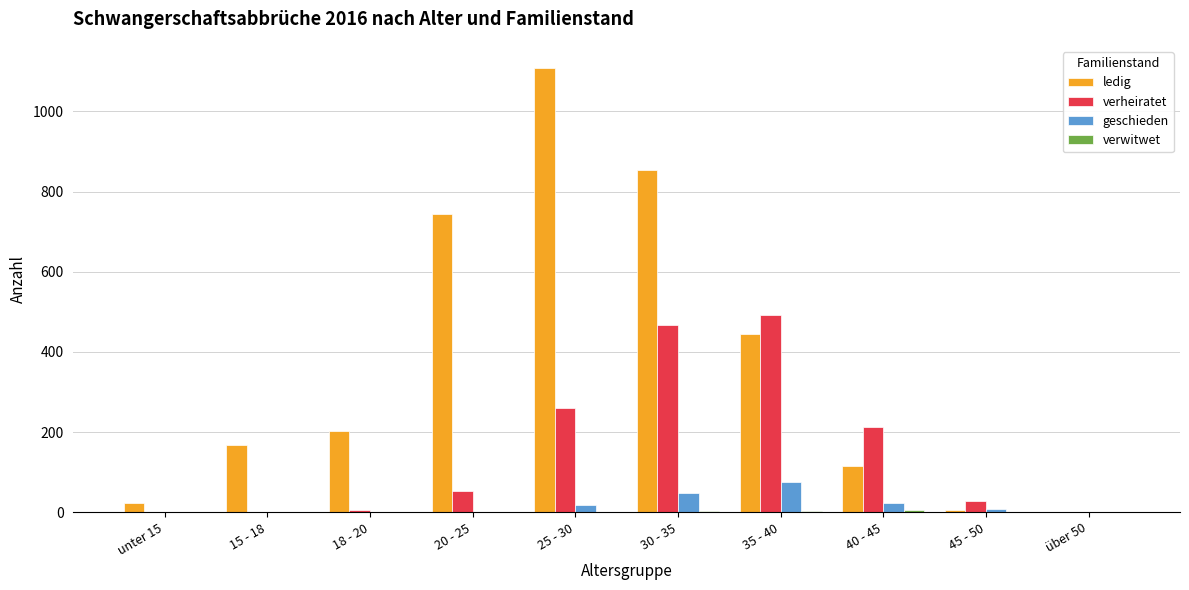

Are the bars horizontal?

No